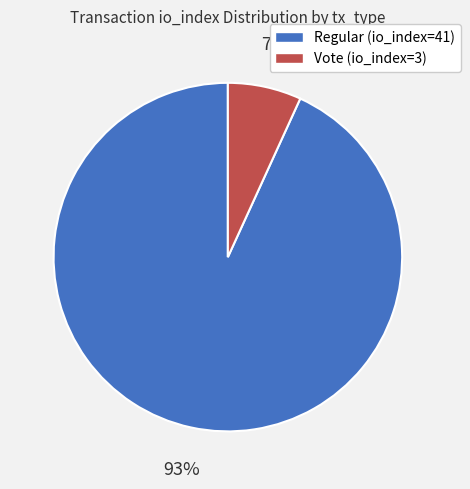

Is there any slice that represents more than half of the pie?

Yes